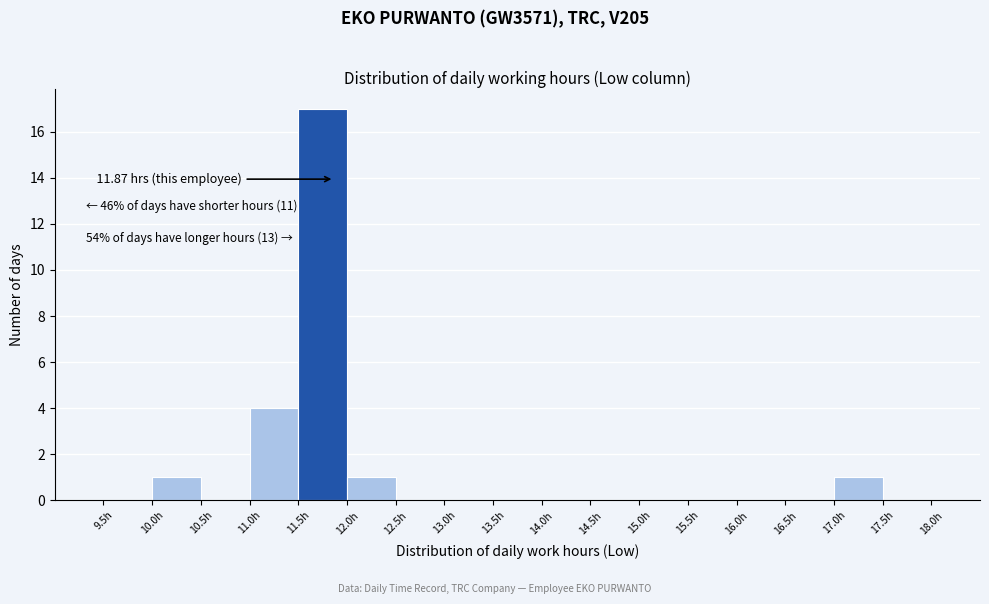

Which range on the x-axis has the tallest bar?

11.5 to 12.0